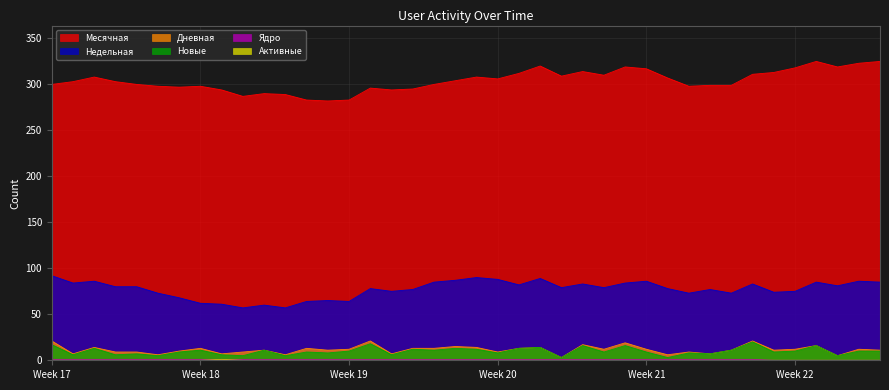

Count the number of data series in this chart.

6